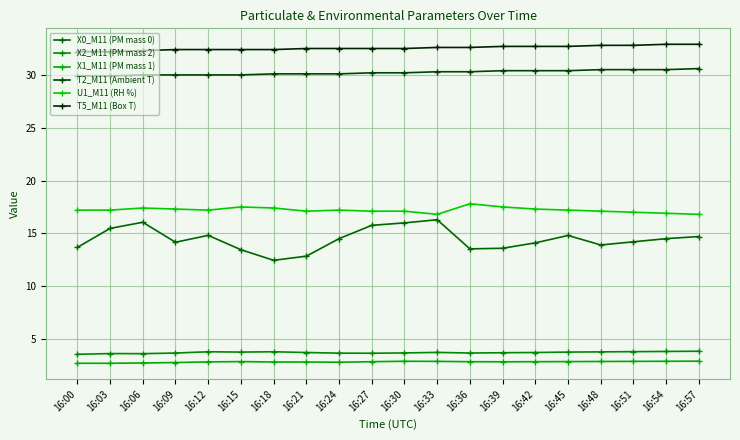

True or false: X0_M11 (PM mass 0) and X2_M11 (PM mass 2) cross at least once.

False